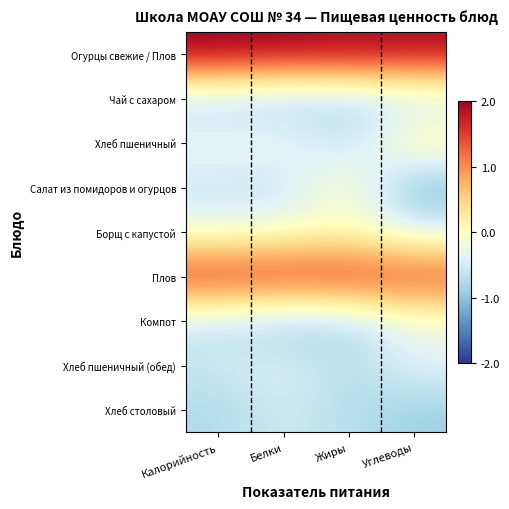

Reading left to right, what are all the values shown in this chart?

Огурцы свежие / Плов: Калорийность=2.0	Белки=2.0	Жиры=1.9	Углеводы=1.9
Чай с сахаром: Калорийность=-0.7	Белки=-0.9	Жиры=-0.8	Углеводы=-0.7
Хлеб пшеничный: Калорийность=-0.2	Белки=-0.2	Жиры=-0.7	Углеводы=0.3
Салат из помидоров и огурцов: Калорийность=-0.6	Белки=-0.7	Жиры=0.1	Углеводы=-1.2
Борщ с капустой: Калорийность=-0.2	Белки=-0.2	Жиры=-0.0	Углеводы=-0.4
Плов: Калорийность=1.6	Белки=1.6	Жиры=1.6	Углеводы=1.5
Компот: Калорийность=-0.6	Белки=-0.9	Жиры=-0.8	Углеводы=-0.2
Хлеб пшеничный (обед): Калорийность=-0.6	Белки=-0.4	Жиры=-0.7	Углеводы=-0.4
Хлеб столовый: Калорийность=-0.8	Белки=-0.5	Жиры=-0.7	Углеводы=-0.9